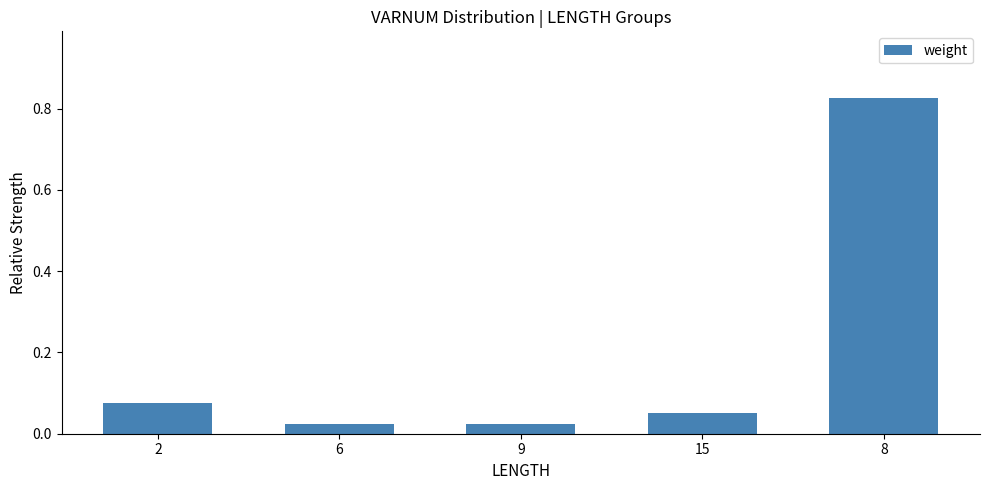

What is the sum of all values?

1.0